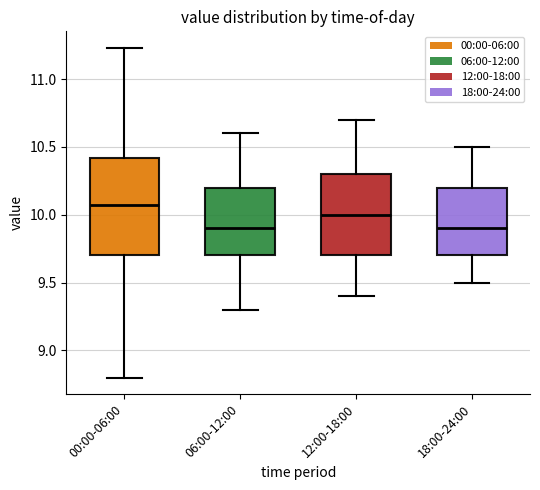

Reading left to right, transcribe this box plot: for each box, give where its median line is, the range the box spans, and where its two whiskers end, as read against the y-axis. The values are not printed on the chart, so give them approximately, as read against the axis.

00:00-06:00: median 10.05, box 9.70 to 10.40, whiskers 8.80 to 11.25
06:00-12:00: median 9.90, box 9.70 to 10.20, whiskers 9.30 to 10.60
12:00-18:00: median 10.00, box 9.70 to 10.30, whiskers 9.40 to 10.70
18:00-24:00: median 9.90, box 9.70 to 10.20, whiskers 9.50 to 10.50